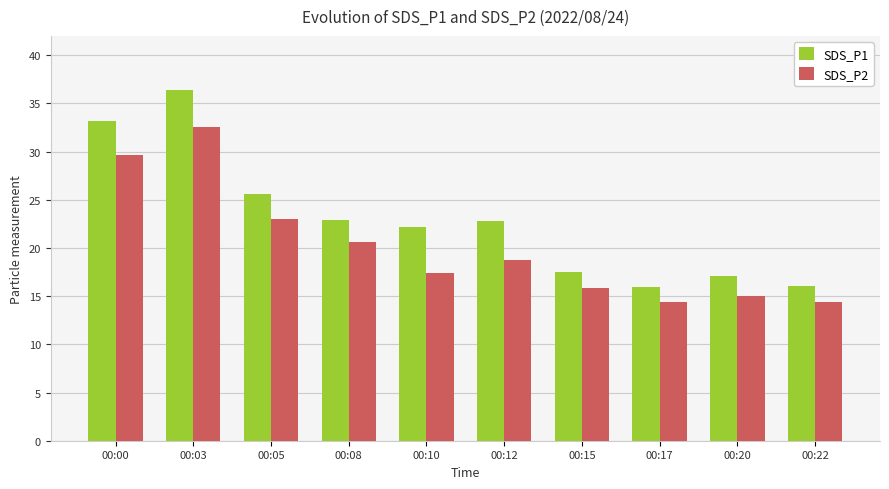

Is the value of SDS_P2 at 00:08 greater than the value of SDS_P1 at 00:15?

Yes